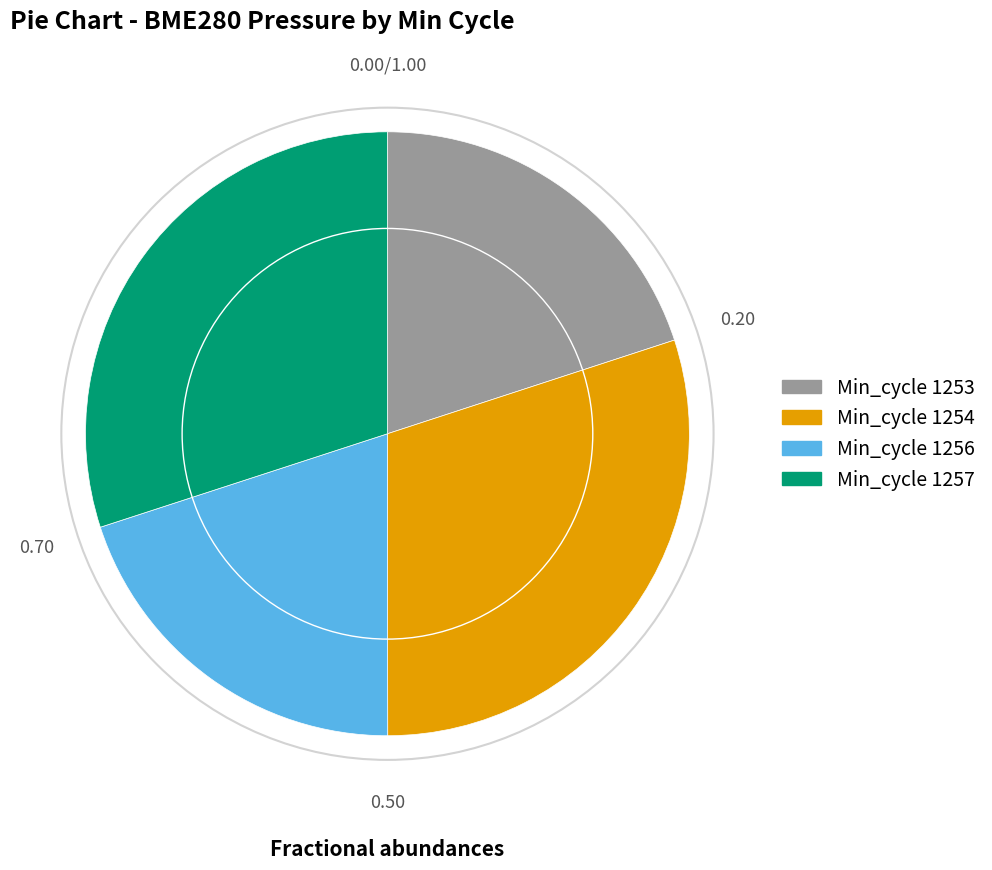

Does any single category account for the majority?

No